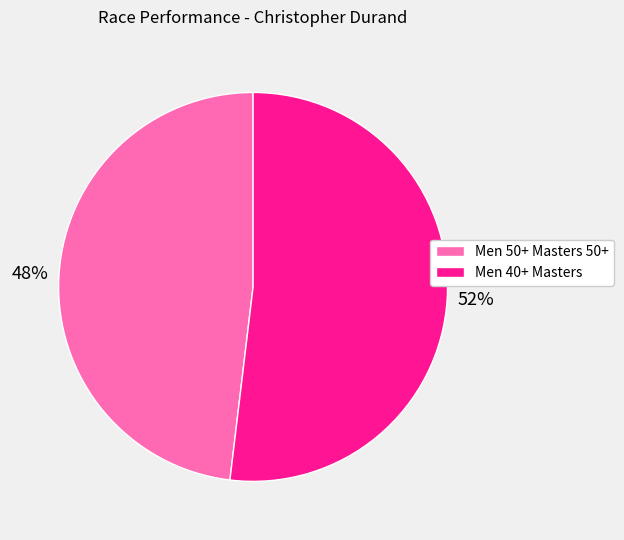

What percentage is the Men 50+ Masters 50+ slice, to the nearest percent?

48%